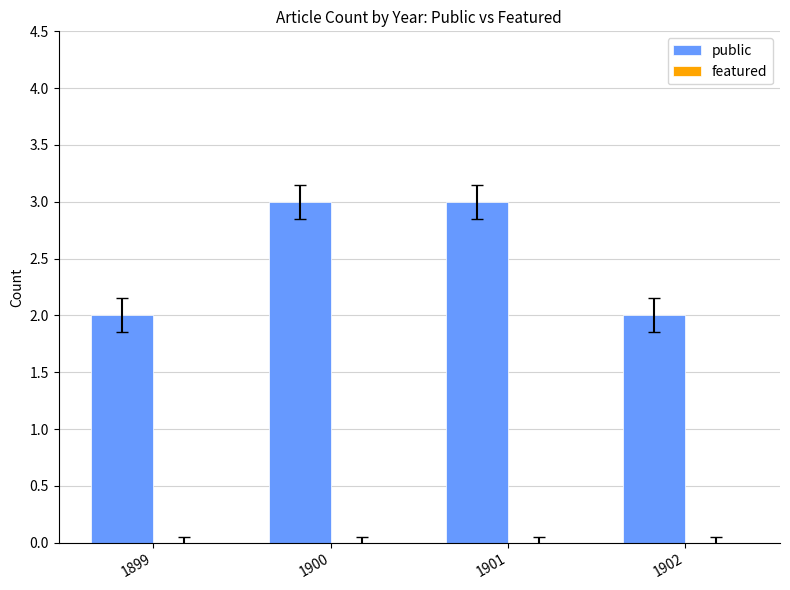

Reading right to left, transcribe all the data shown in this chart.

1902=2	1901=3	1900=3	1899=2